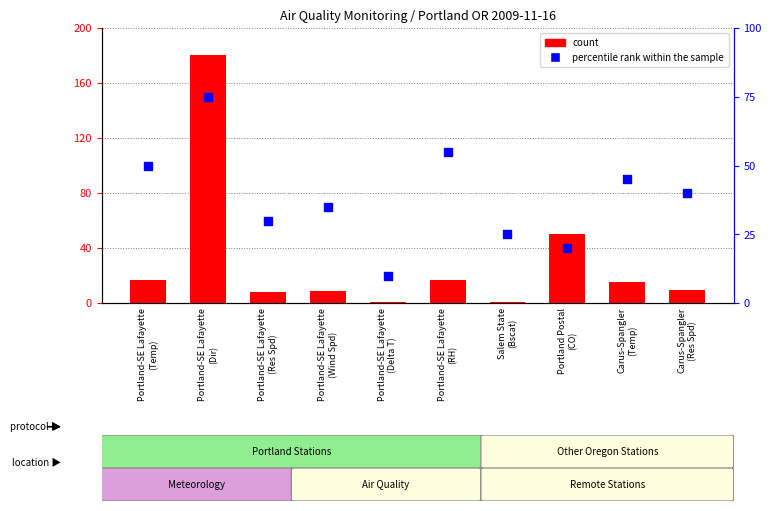

Which series has the widest spread of Y values?

count